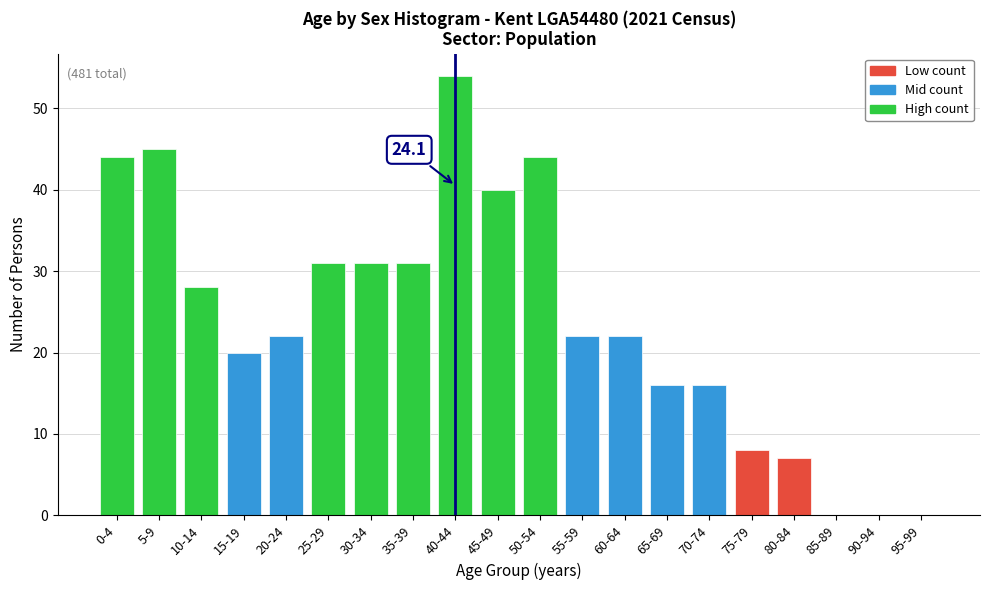

Reading left to right, extract all data points from this chart.

0-4=44	5-9=45	10-14=28	15-19=20	20-24=22	25-29=31	30-34=31	35-39=31	40-44=54	45-49=40	50-54=44	55-59=22	60-64=22	65-69=16	70-74=16	75-79=8	80-84=7	85-89=0	90-94=0	95-99=0